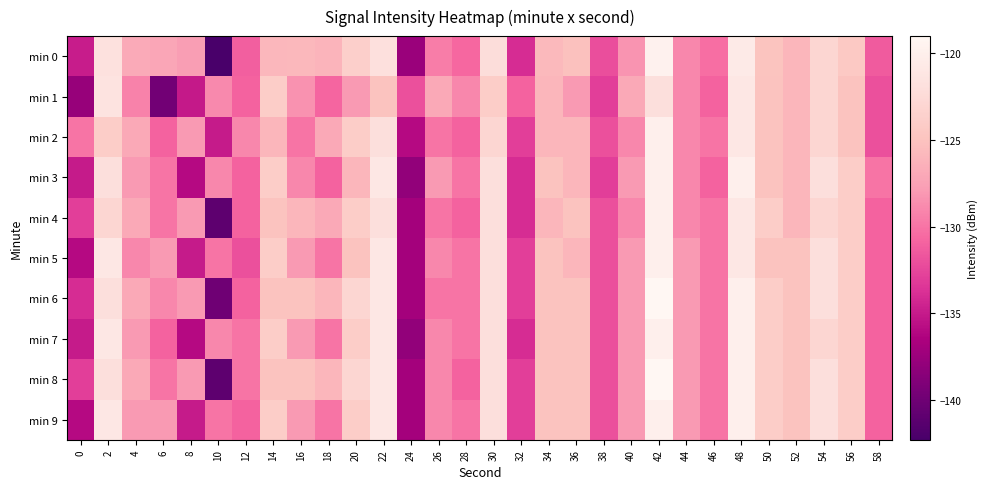

How many distinct data groups are displayed?

10